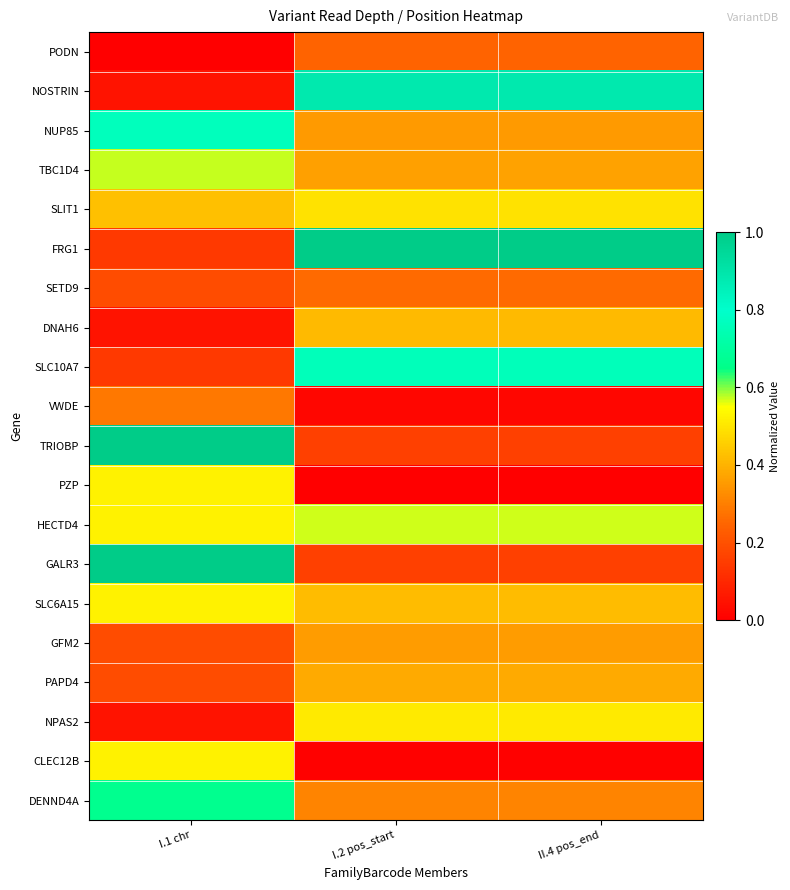

What is the maximum value shown in the chart?

1.0